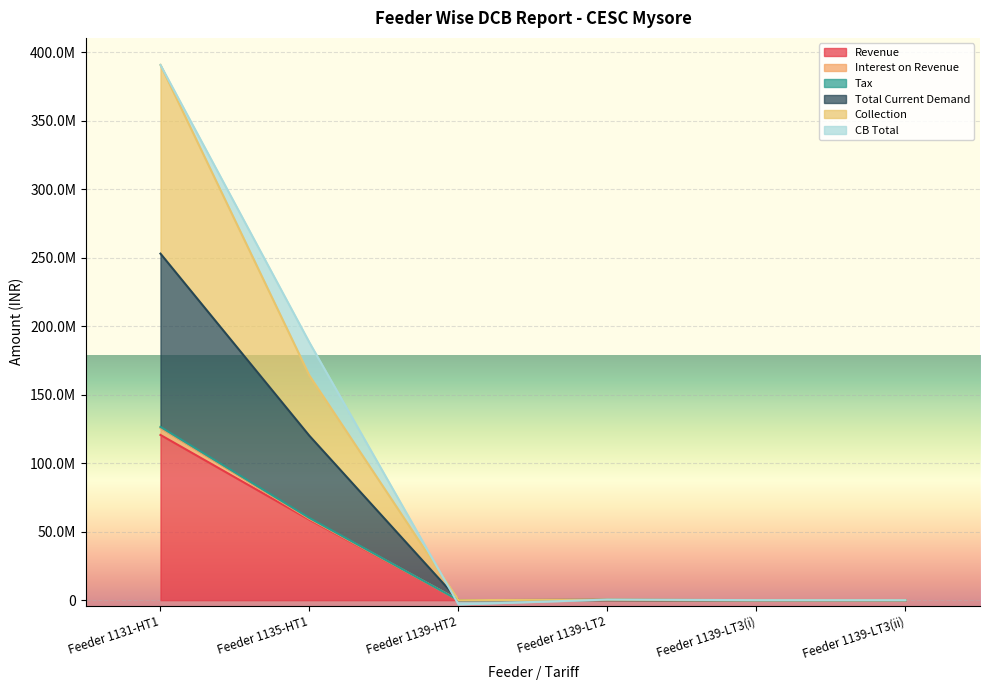

What position from the right is Feeder 1135-HT1?

5